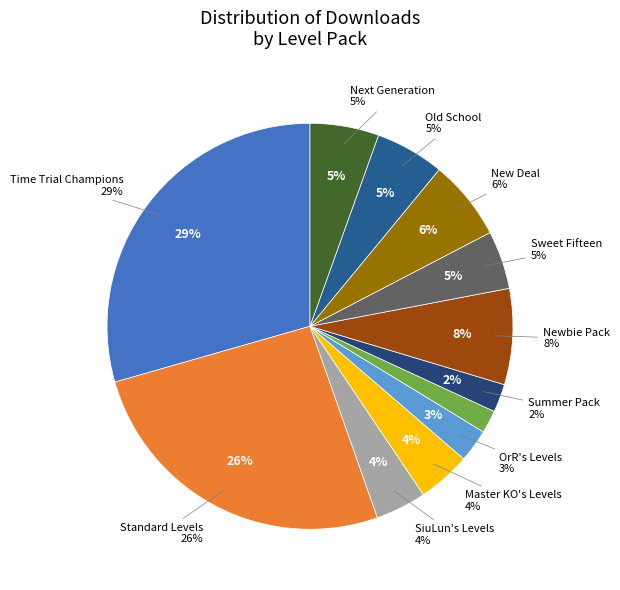

What portion of the pie excludes Newbie Pack?

92.4%